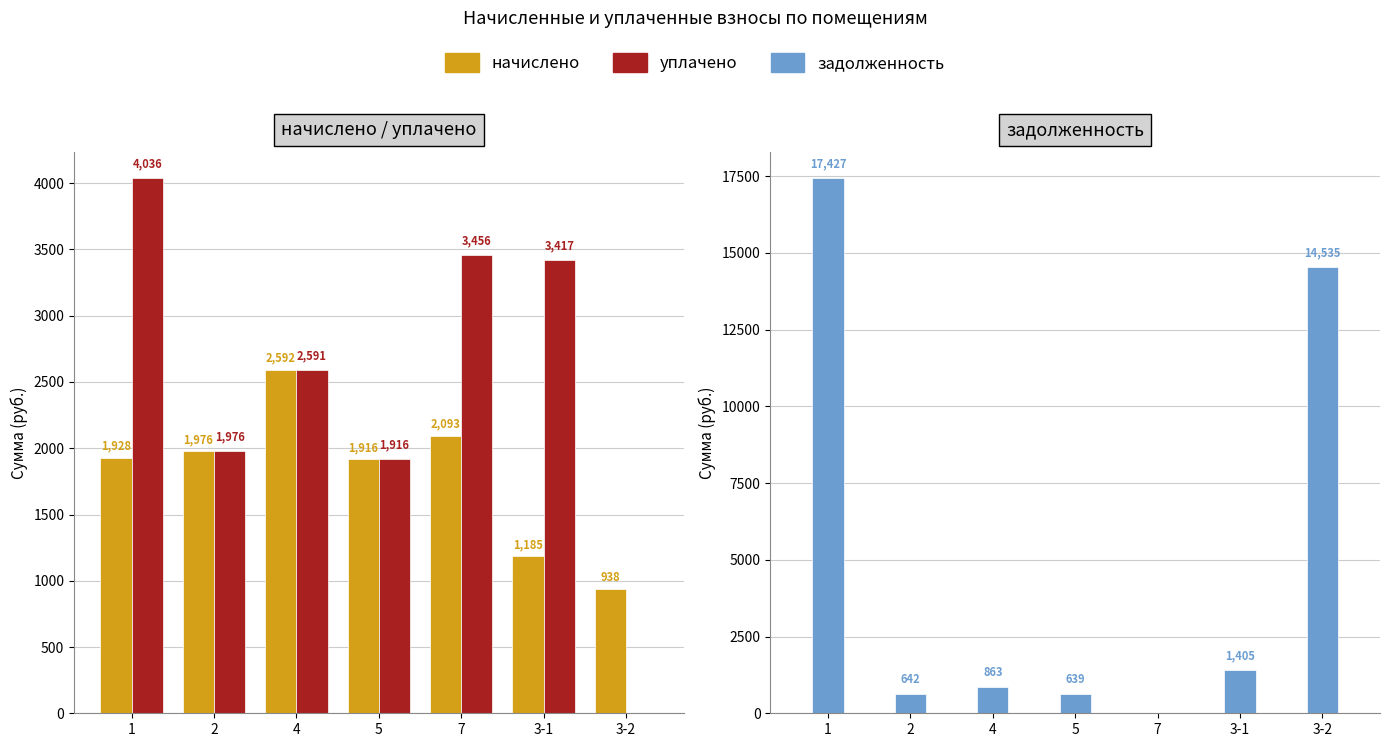

Which series has the largest range (max minus min)?

задолженность